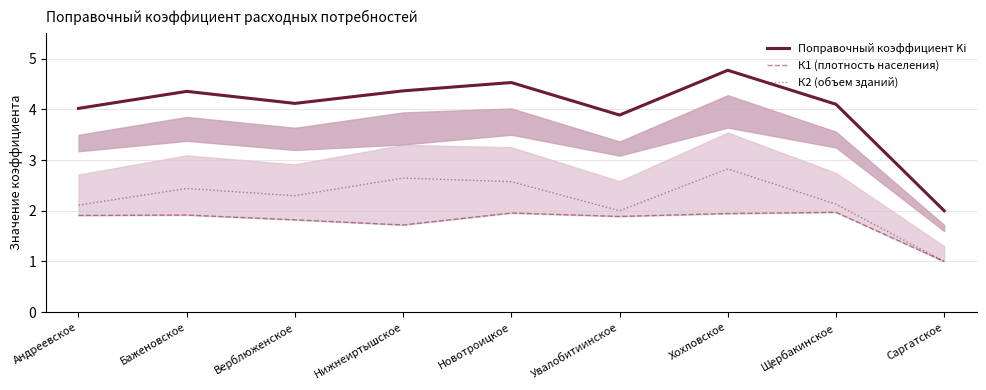

At how many categories does at least one series exceed 2?

8